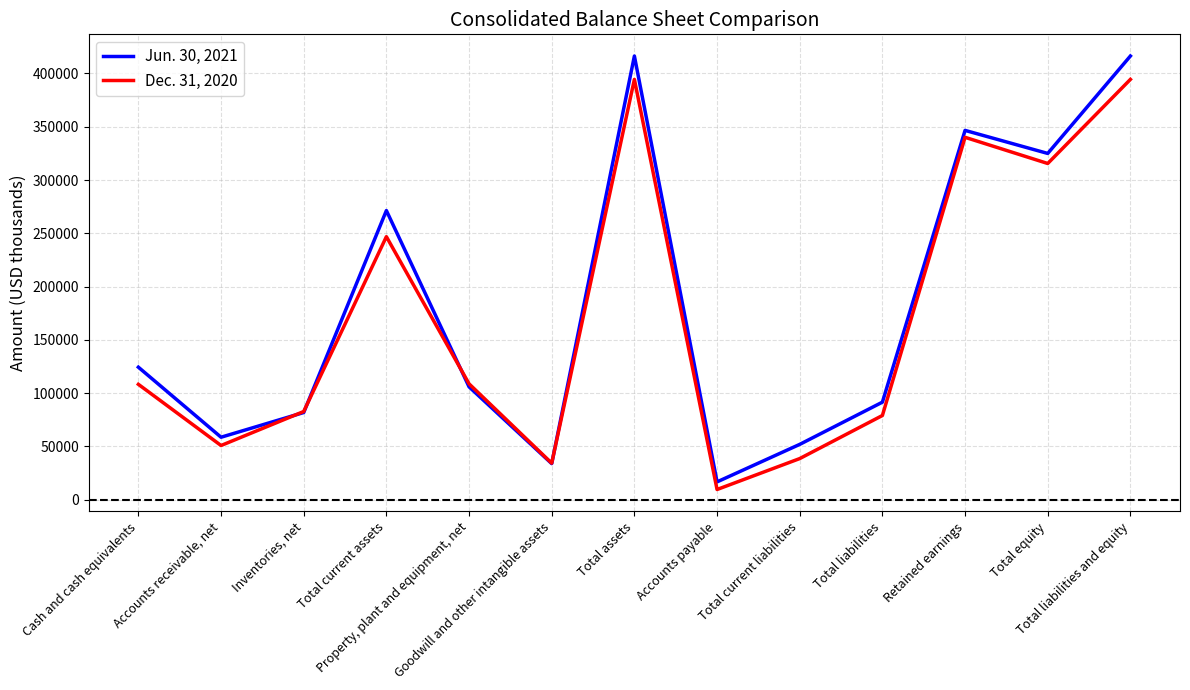

Which series has the widest spread of values?

Jun. 30, 2021